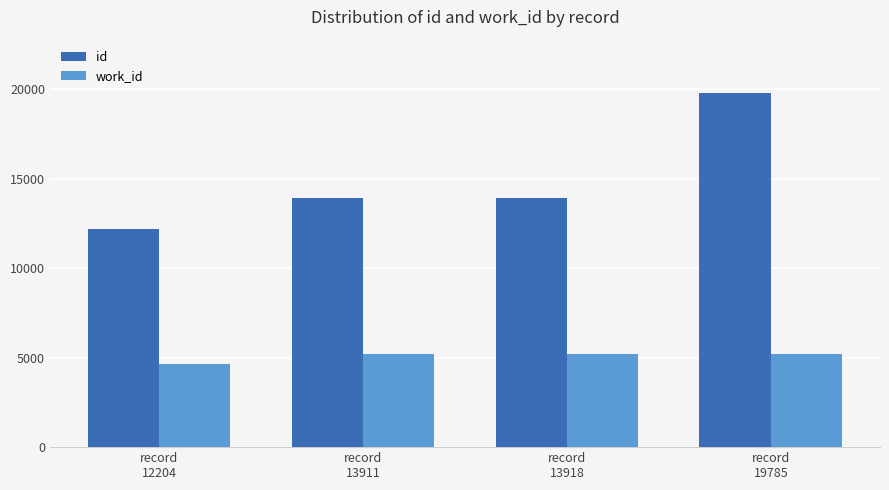

What is the difference between the maximum and minimum values in the id series?

7581